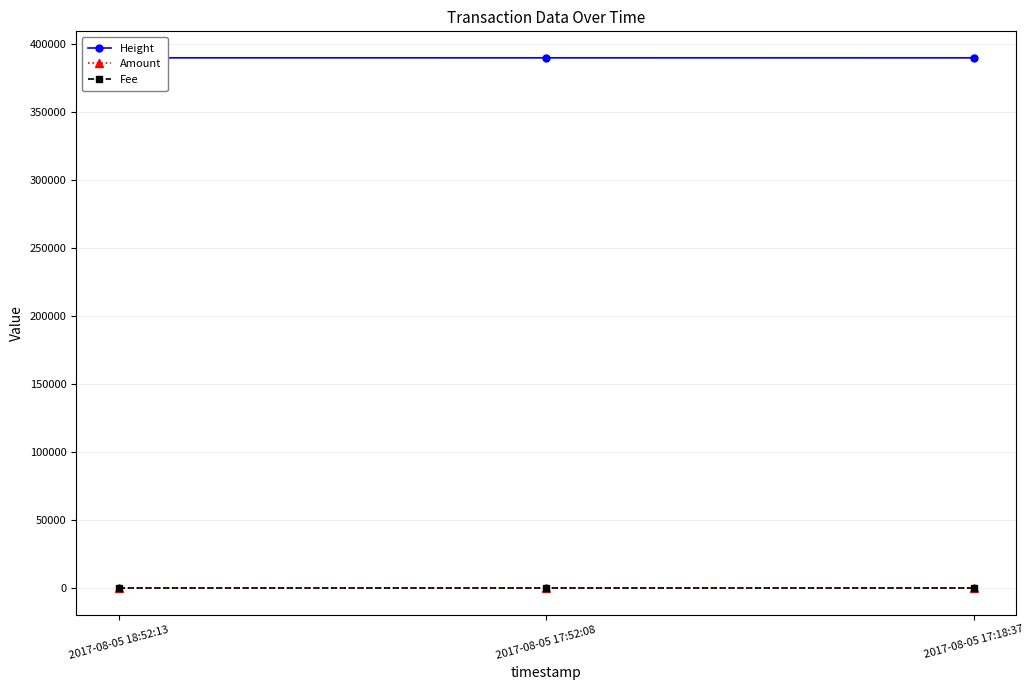

At which label does Height first exceed 389493?

2017-08-05 18:52:13